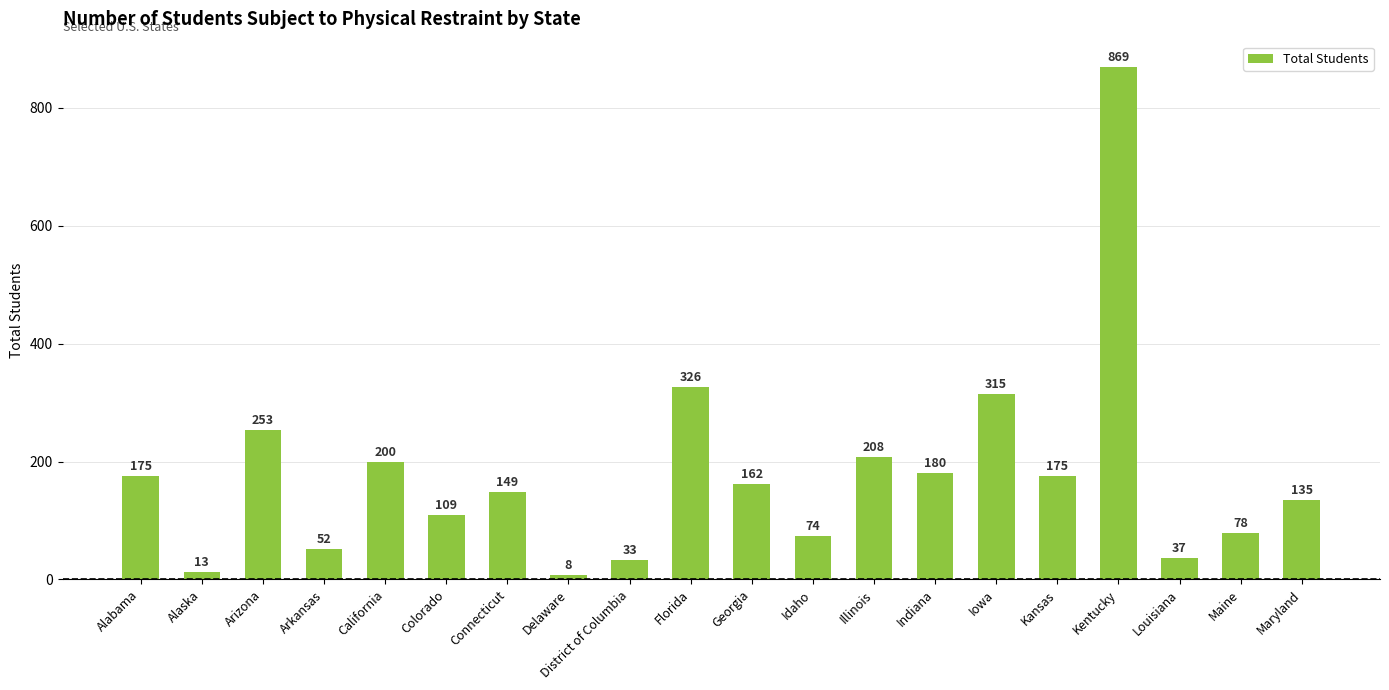

What is the minimum value shown in the chart?

8